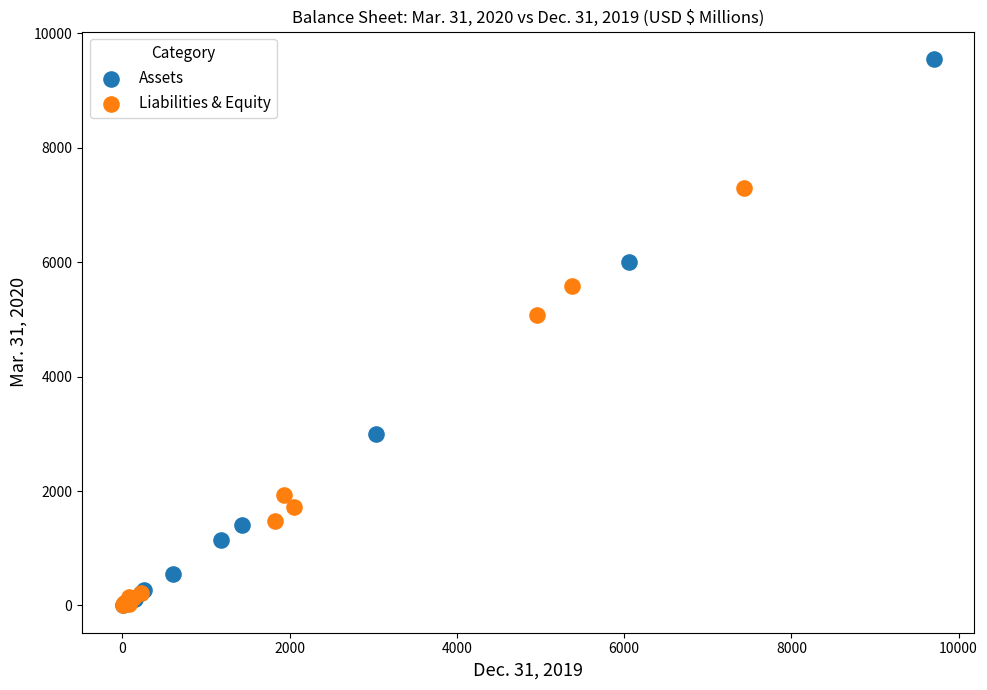

Which series has the largest Y range (max minus min)?

Assets